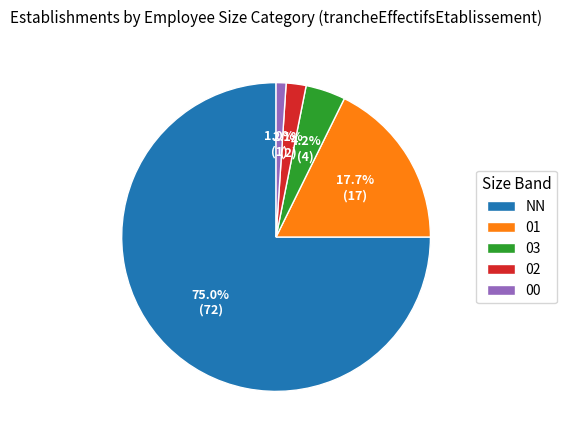

To the nearest percent, what is the combined percentage of 03 and 00?

5%